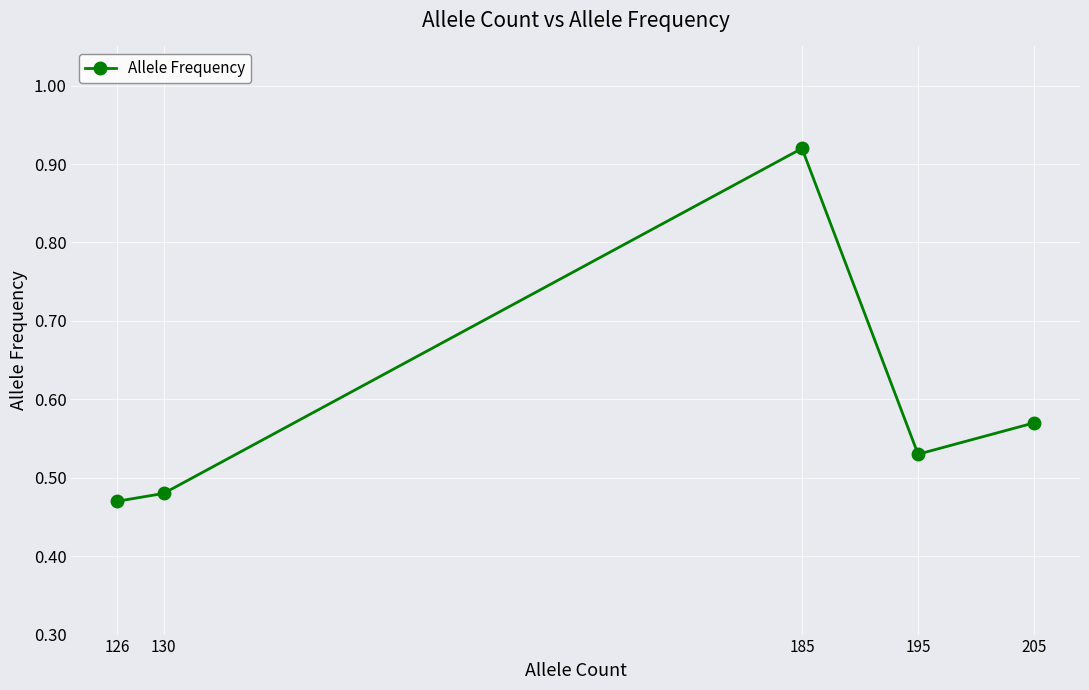

Which has a higher value, 195 or 130?

195